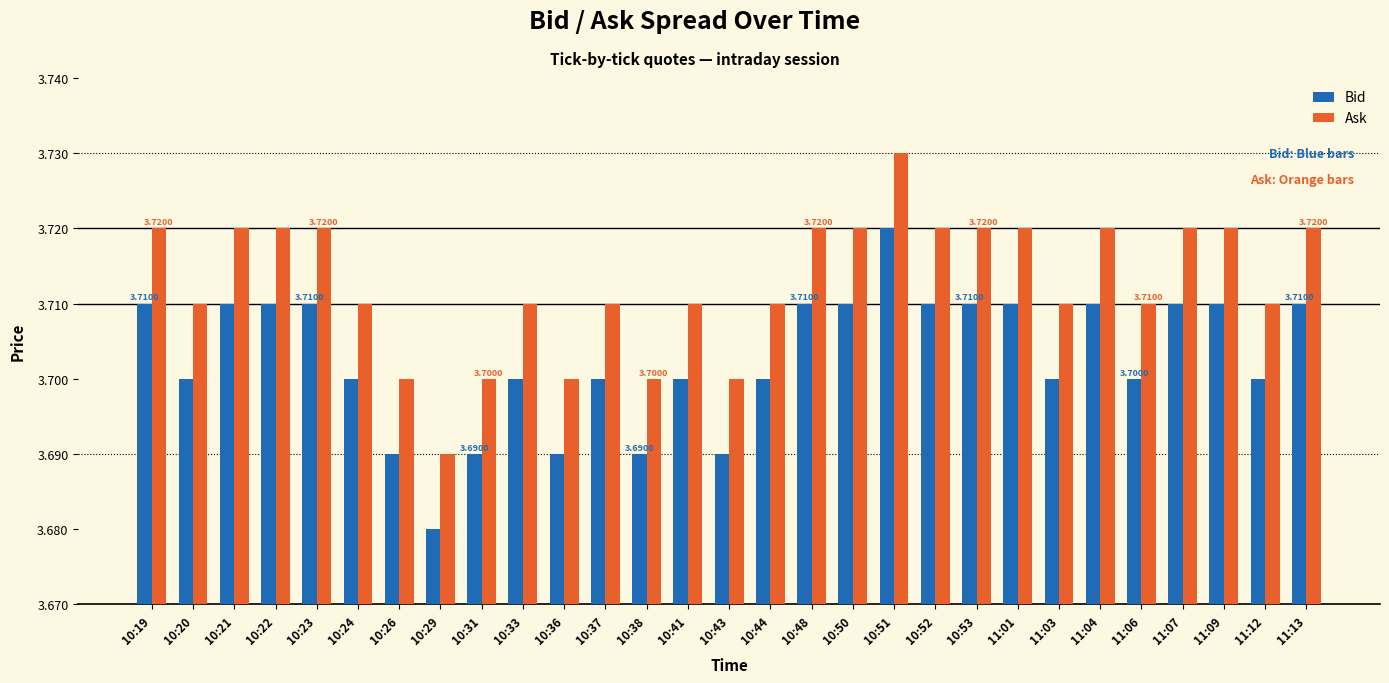

Rank the series at 10:37 from lowest to highest value.

Bid, Ask